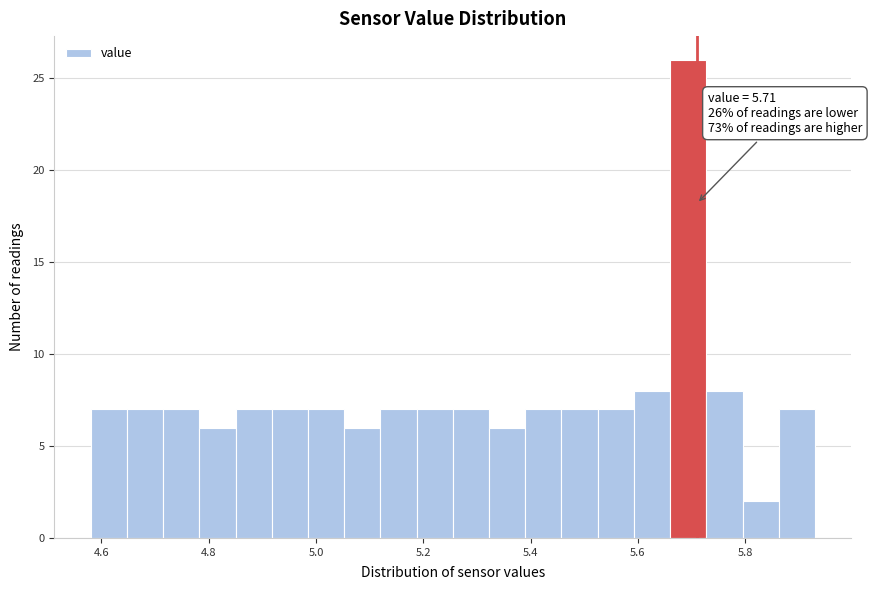

Read against the x-axis, roughly where is the centre of the tallest bar?

5.70